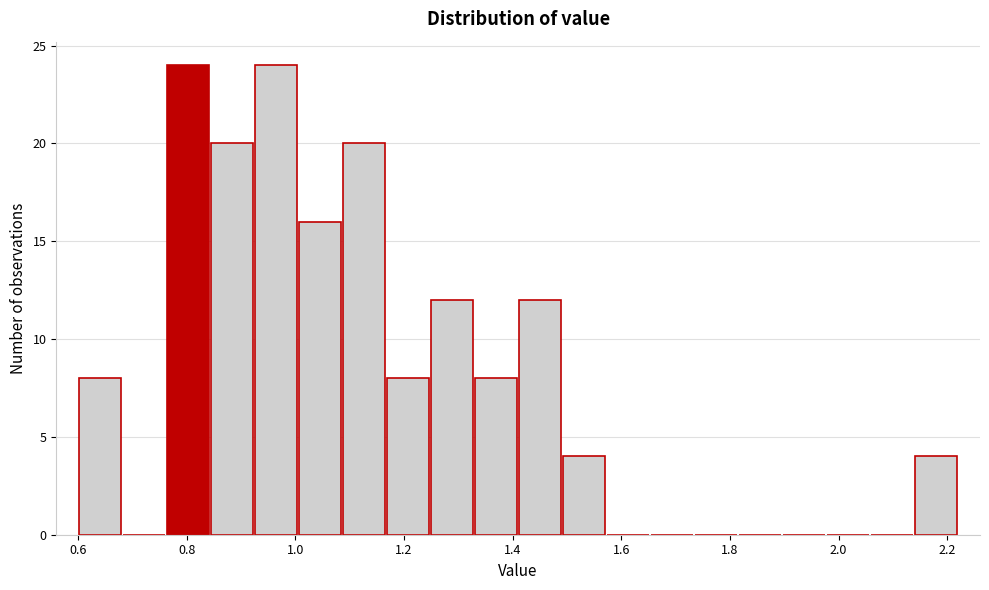

What is the height of the bar covering 0.60 to 0.68 on the x-axis? Neither the bar edges nor the heights are printed on the chart, so give them approximately, as read against the axes.

8